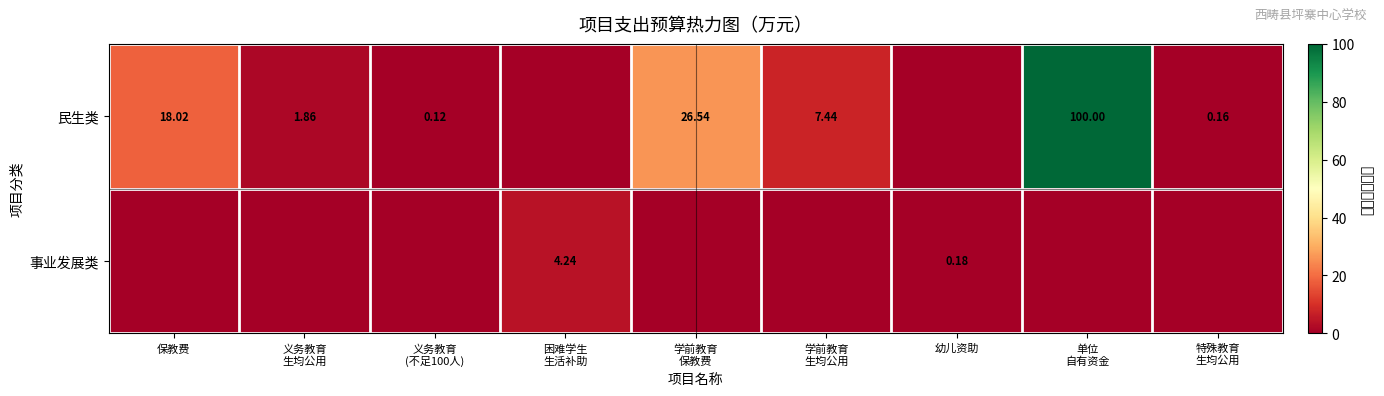

List the series in order of their overall mean, lowest first.

事业发展类, 民生类